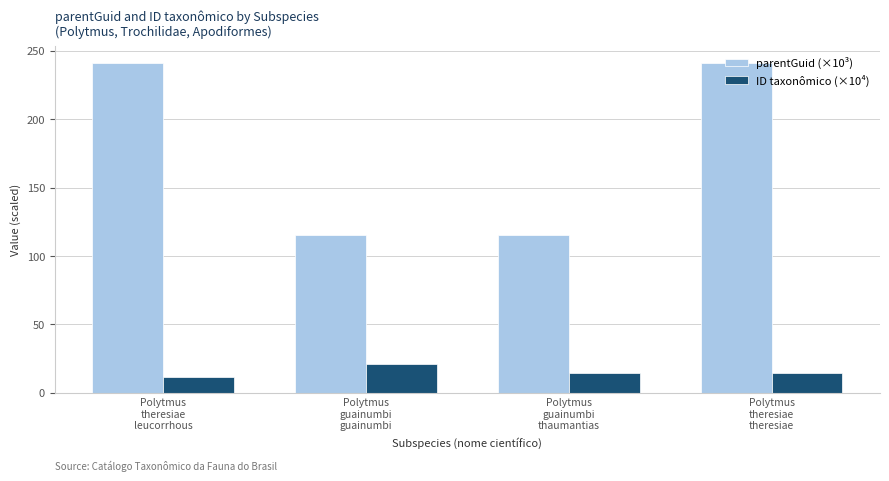

List the series in order of their overall mean, highest first.

parentGuid (×10³), ID taxonômico (×10⁴)